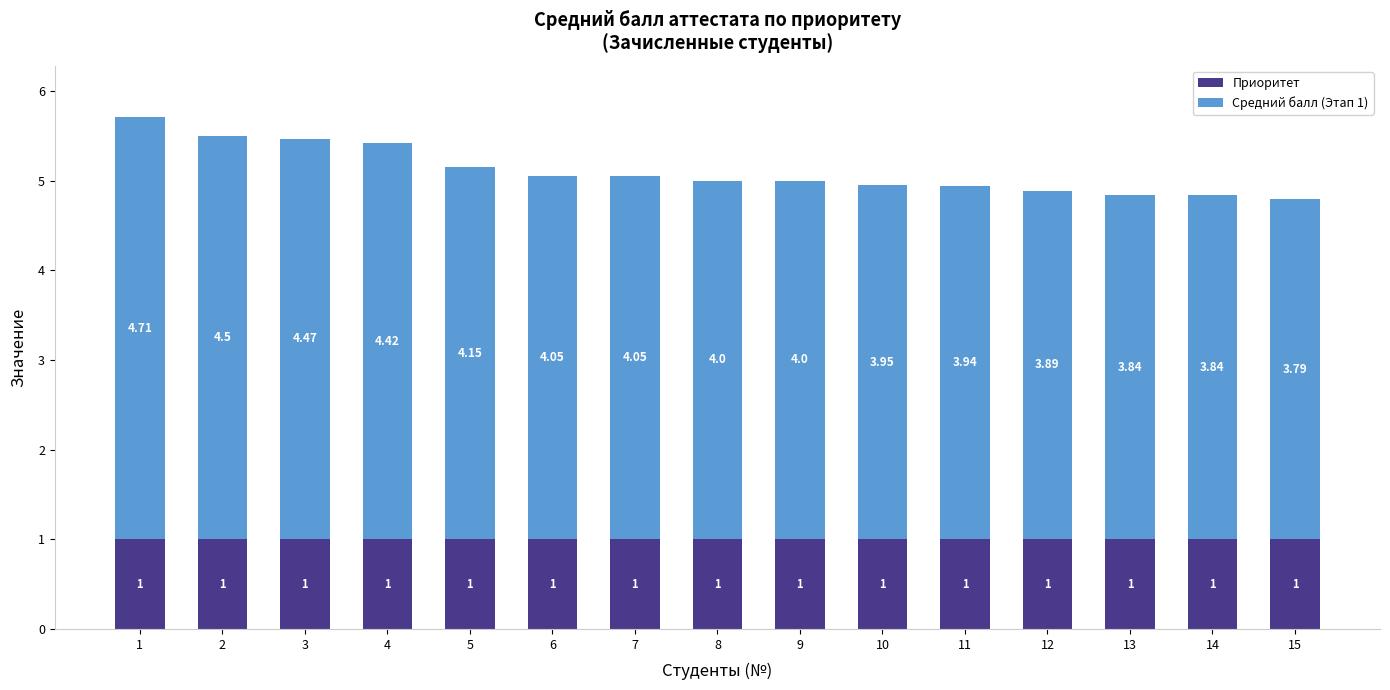

What is the total value across all series at 8?

5.0